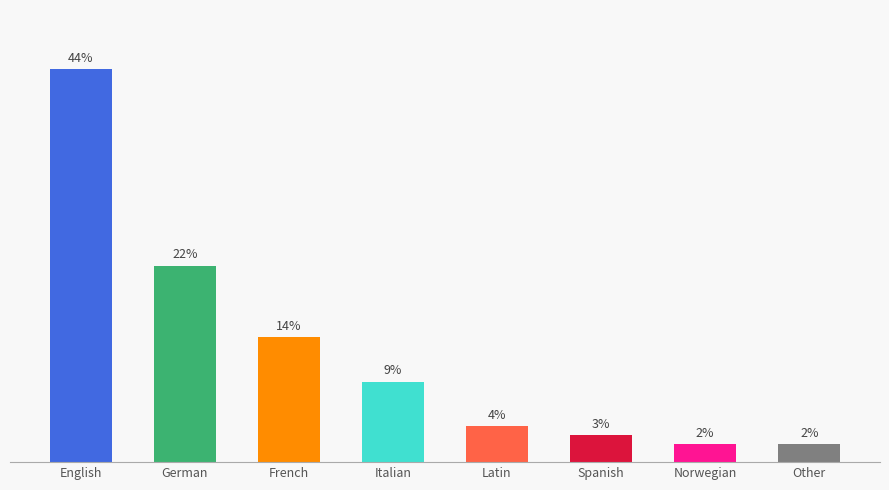

Which has a higher value, Italian or Latin?

Italian